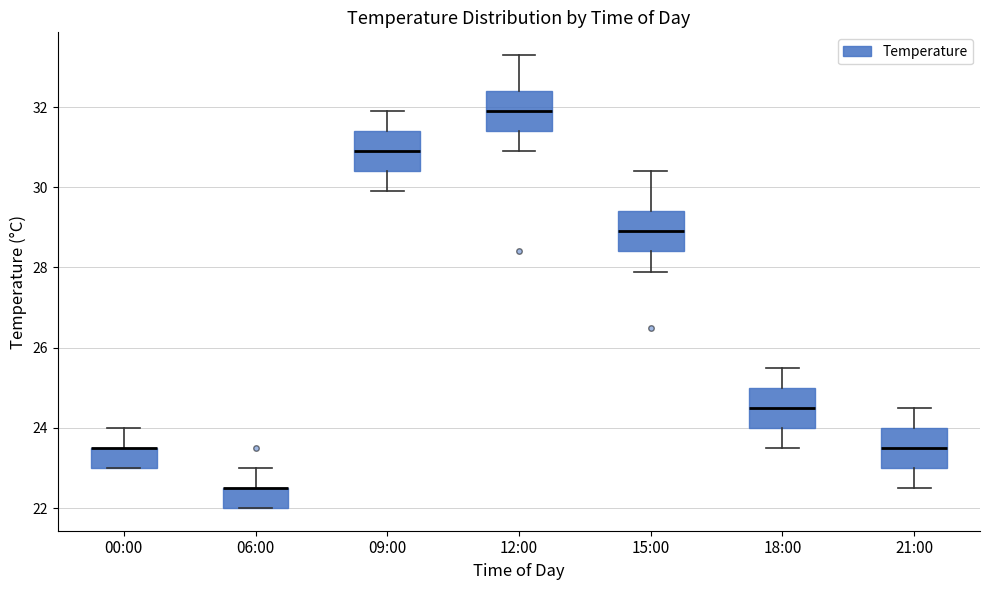

Reading left to right, read every box against the y-axis: the position of its median line, the range the box covers, and the ends of its whiskers. The values are not printed on the chart, so give them approximately, as read against the axis.

00:00: median 23.6 (drawn on the box's upper edge), box 23.0 to 23.6, whiskers 23.0 to 24.0
06:00: median 22.6 (drawn on the box's upper edge), box 22.0 to 22.6, whiskers 22.0 to 23.0
09:00: median 31.0, box 30.4 to 31.4, whiskers 30.0 to 32.0
12:00: median 32.0, box 31.4 to 32.4, whiskers 31.0 to 33.4
15:00: median 29.0, box 28.4 to 29.4, whiskers 28.0 to 30.4
18:00: median 24.6, box 24.0 to 25.0, whiskers 23.6 to 25.6
21:00: median 23.6, box 23.0 to 24.0, whiskers 22.6 to 24.6